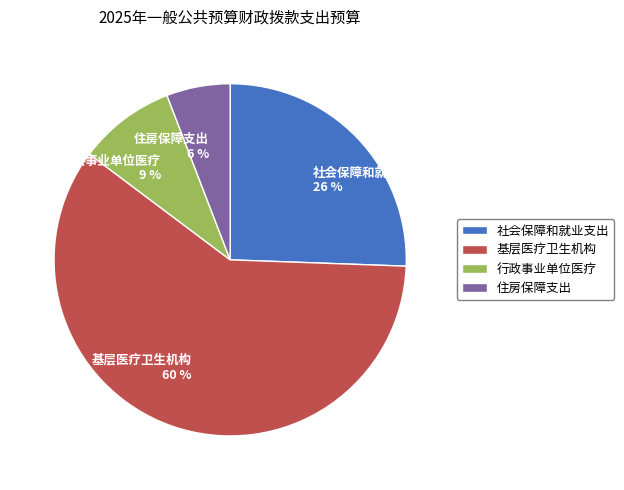

The 行政事业单位医疗 slice represents 19% of the pie. True or false?

False